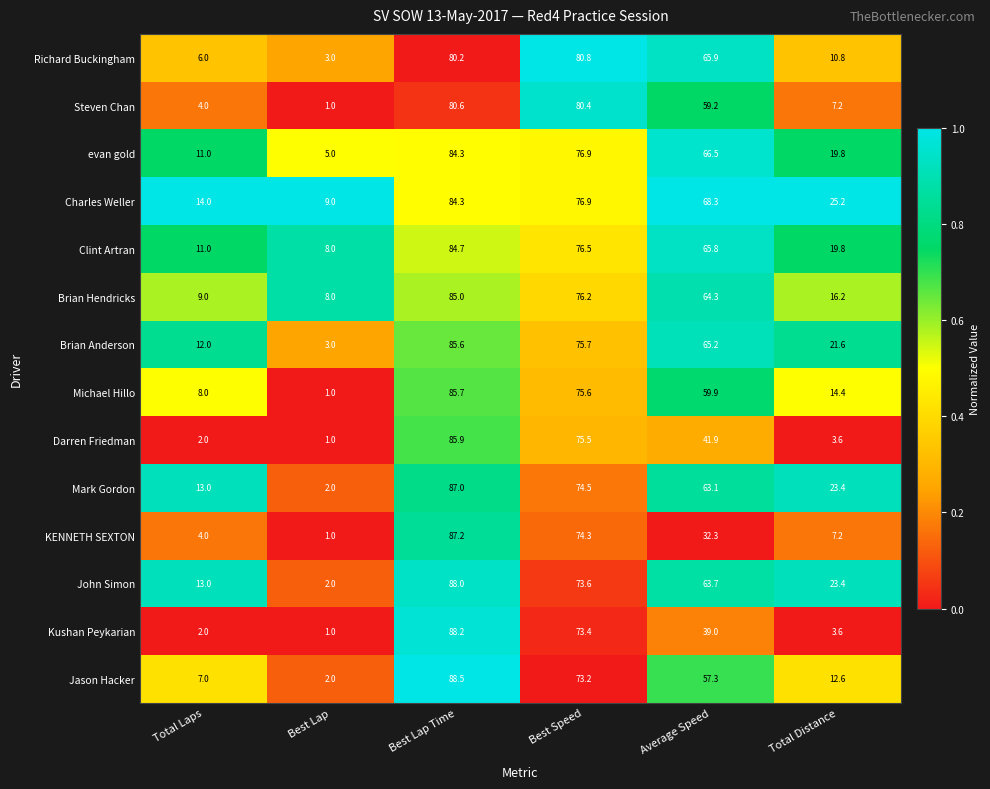

What is the average value of the Charles Weller series?

46.3